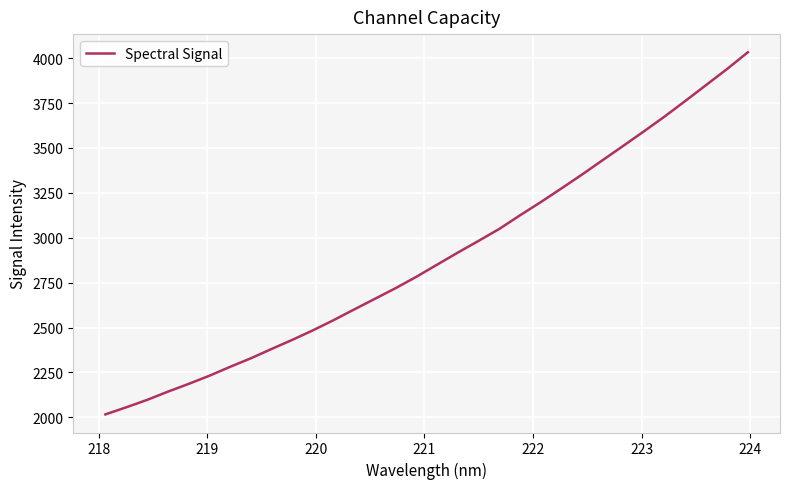

What is the minimum value shown in the chart?

2016.1